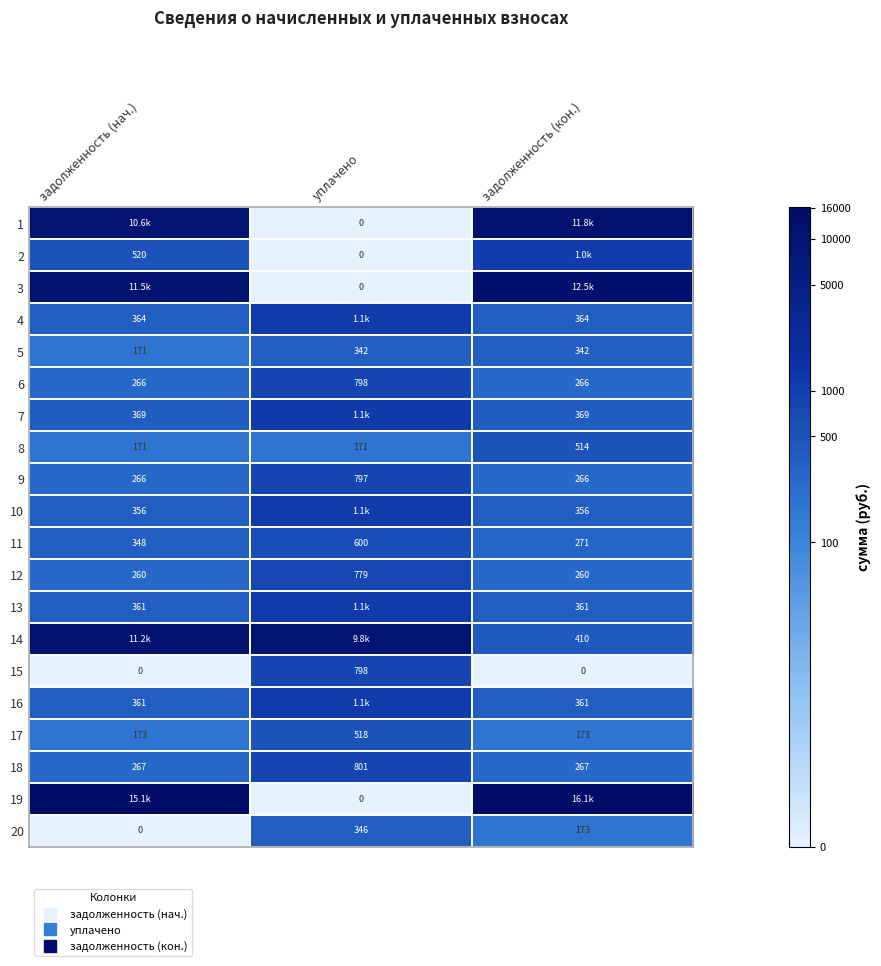

True or false: 13 has a value of 12.2 at уплачено.

False